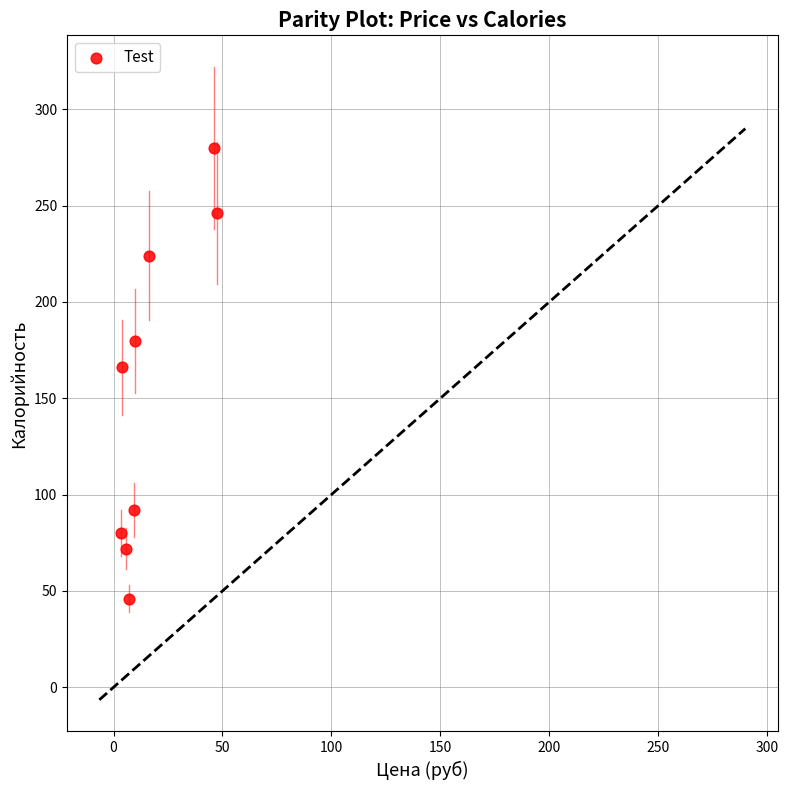

What is the range of Y values (max minus min)?

234